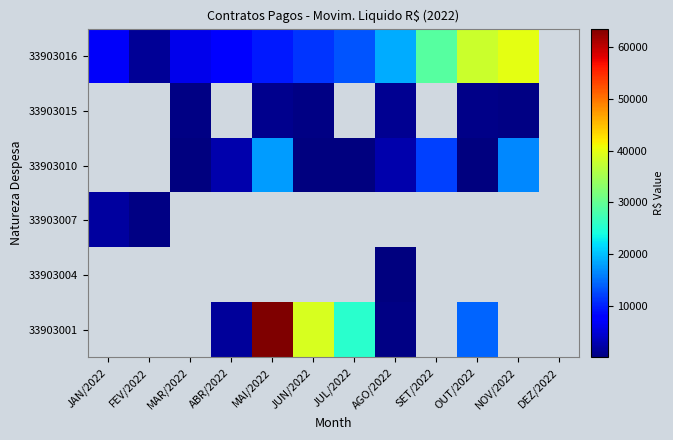

Which category has the highest value across all series?

MAI/2022